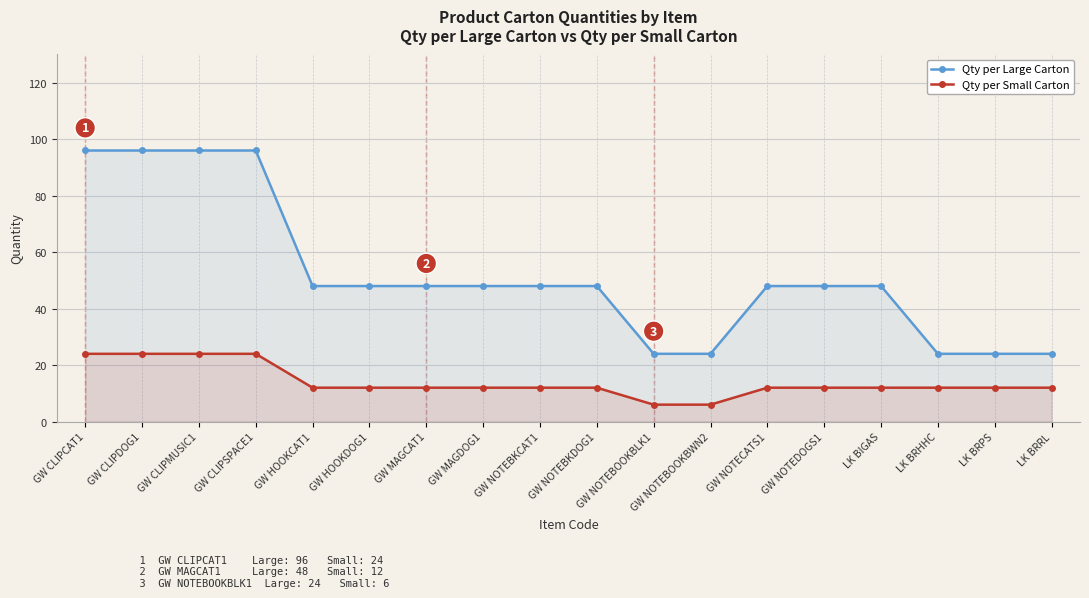

How many lines are shown in the chart?

2